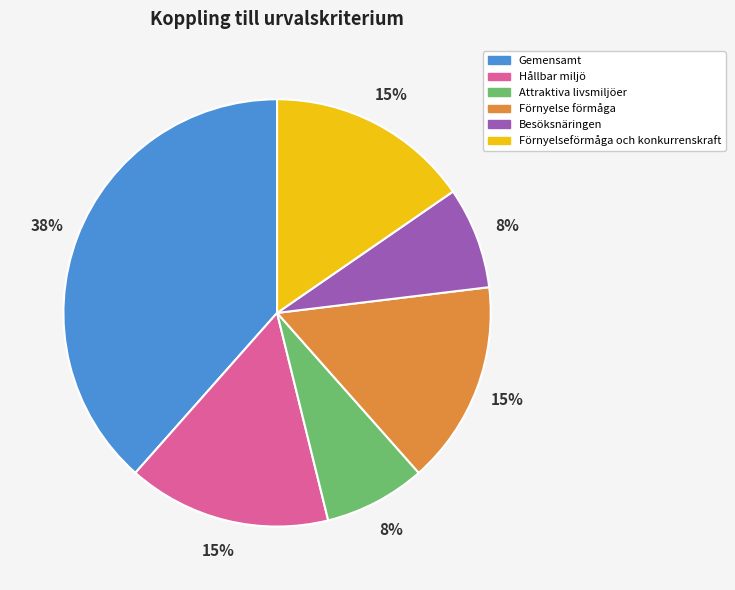

To the nearest percent, what percentage of the pie is Förnyelse förmåga?

15%